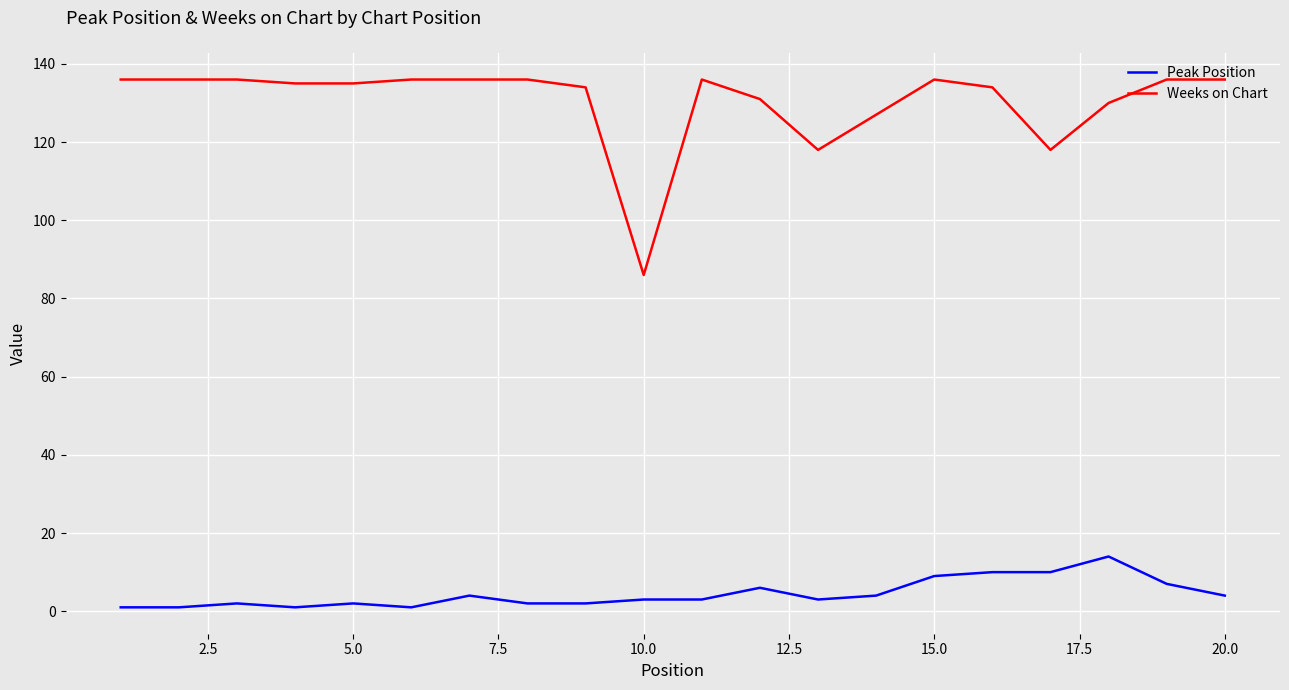

Which series has the largest total across all categories?

Weeks on Chart